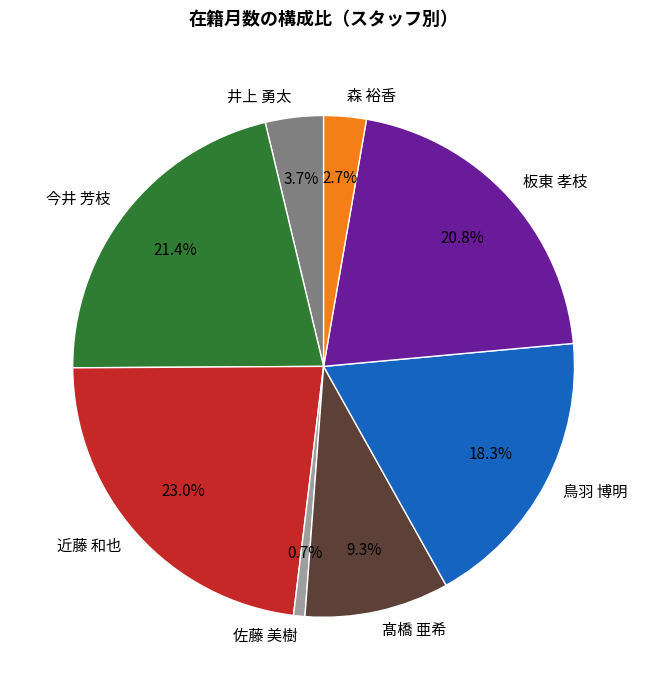

Rank the categories by value from highest to lowest.

近藤 和也, 今井 芳枝, 板東 孝枝, 鳥羽 博明, 髙橋 亜希, 井上 勇太, 森 裕香, 佐藤 美樹